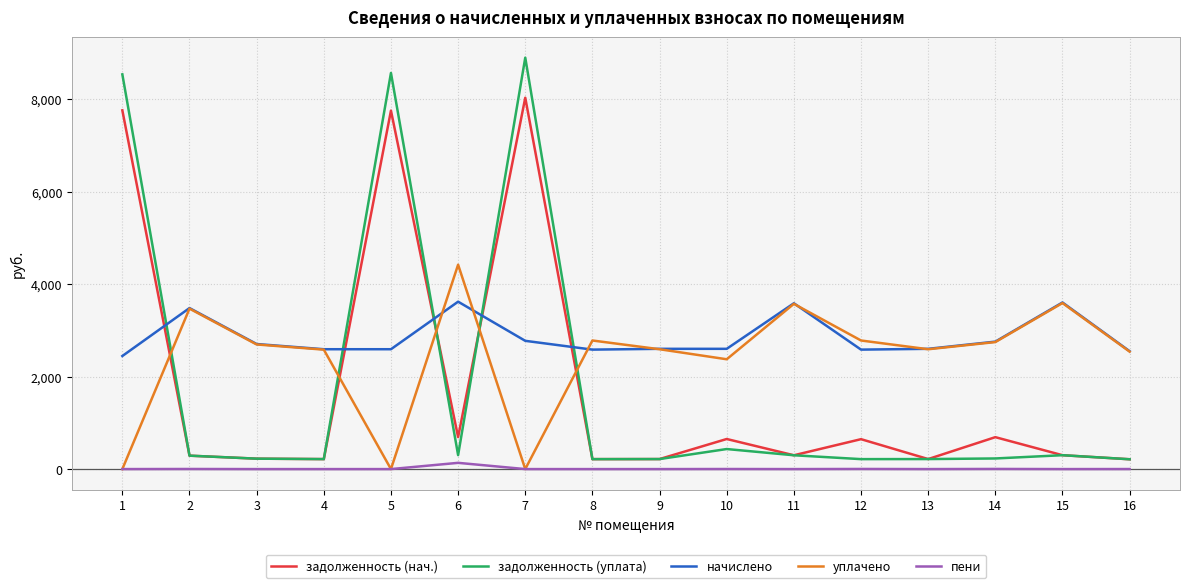

How many lines are shown in the chart?

5